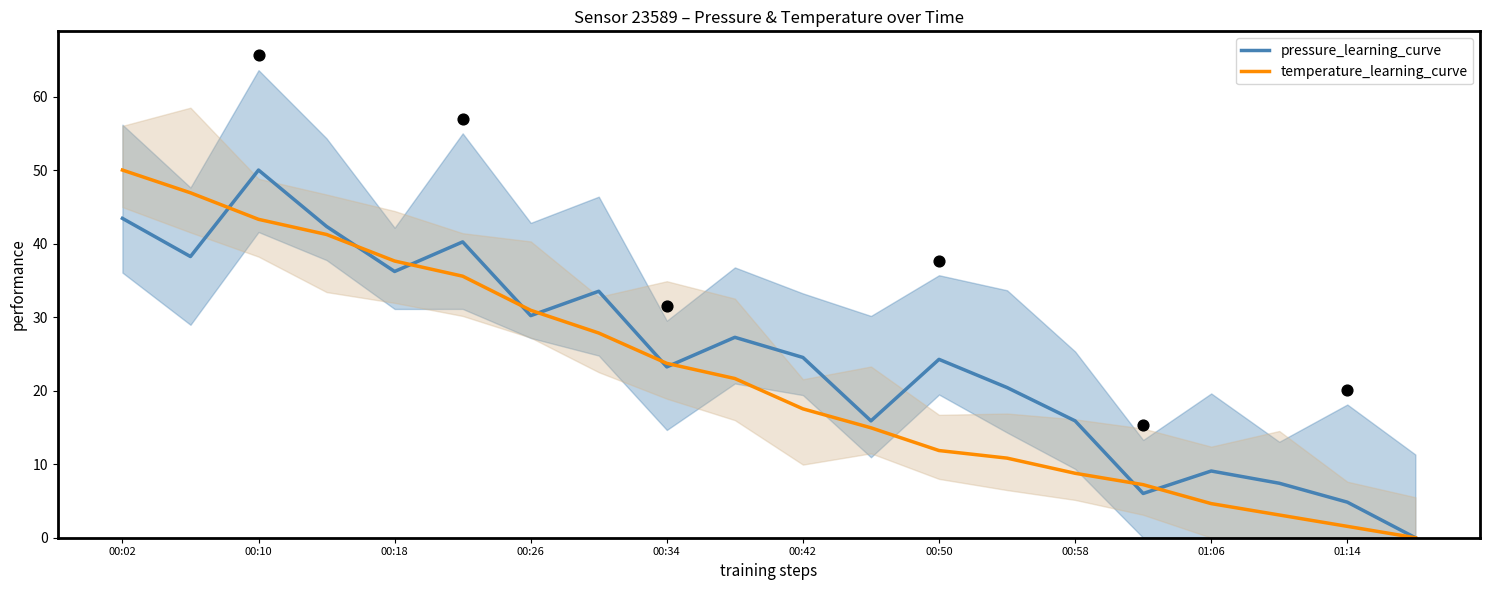

Which series contains the lowest Y value?

pressure_learning_curve